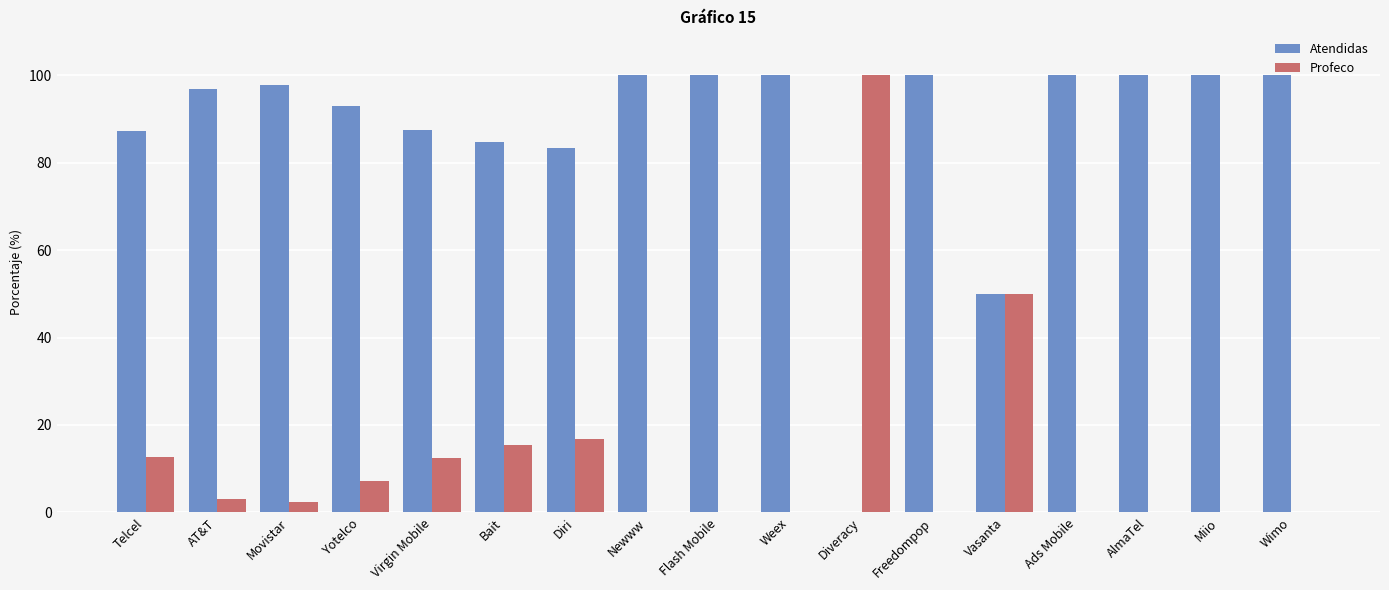

The value of Atendidas at Flash Mobile is 55.6. True or false?

False